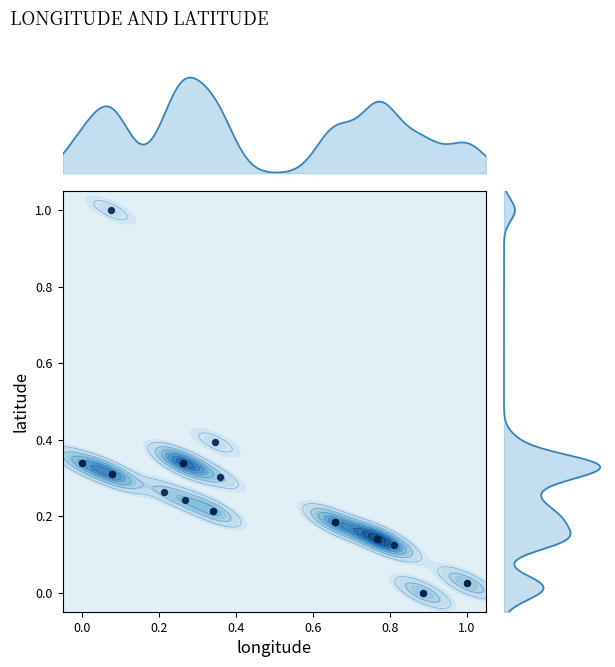

What is the difference between the maximum and minimum values?

1.0